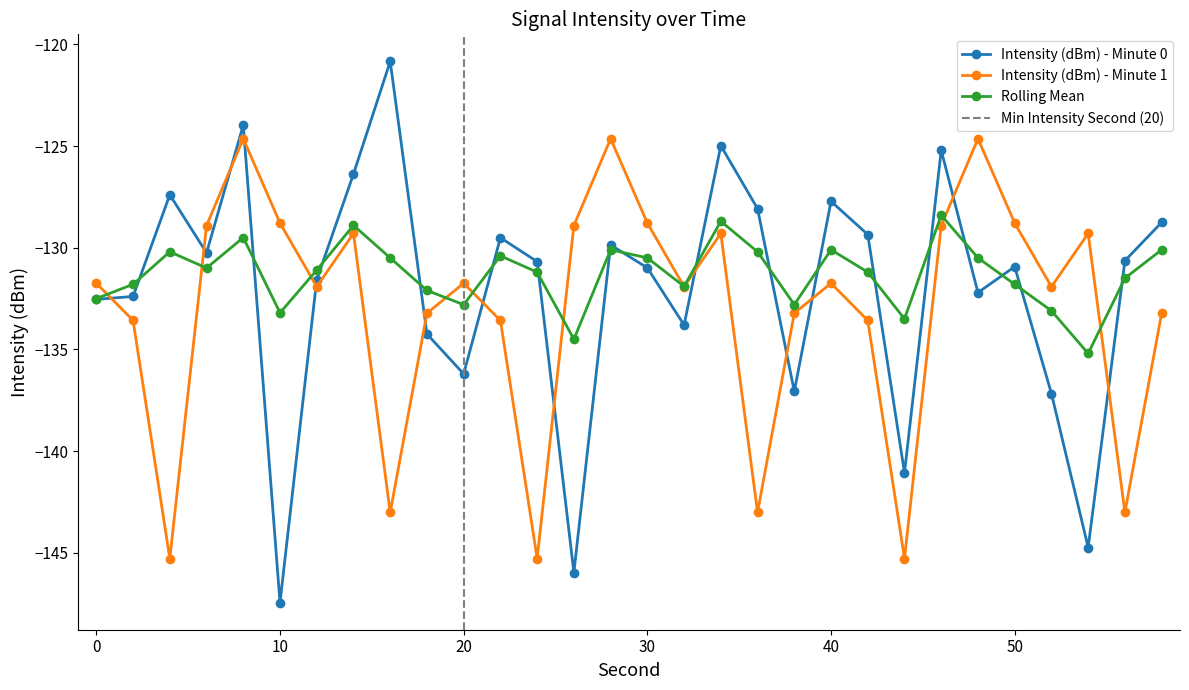

What is the minimum value shown in the chart?

-147.5